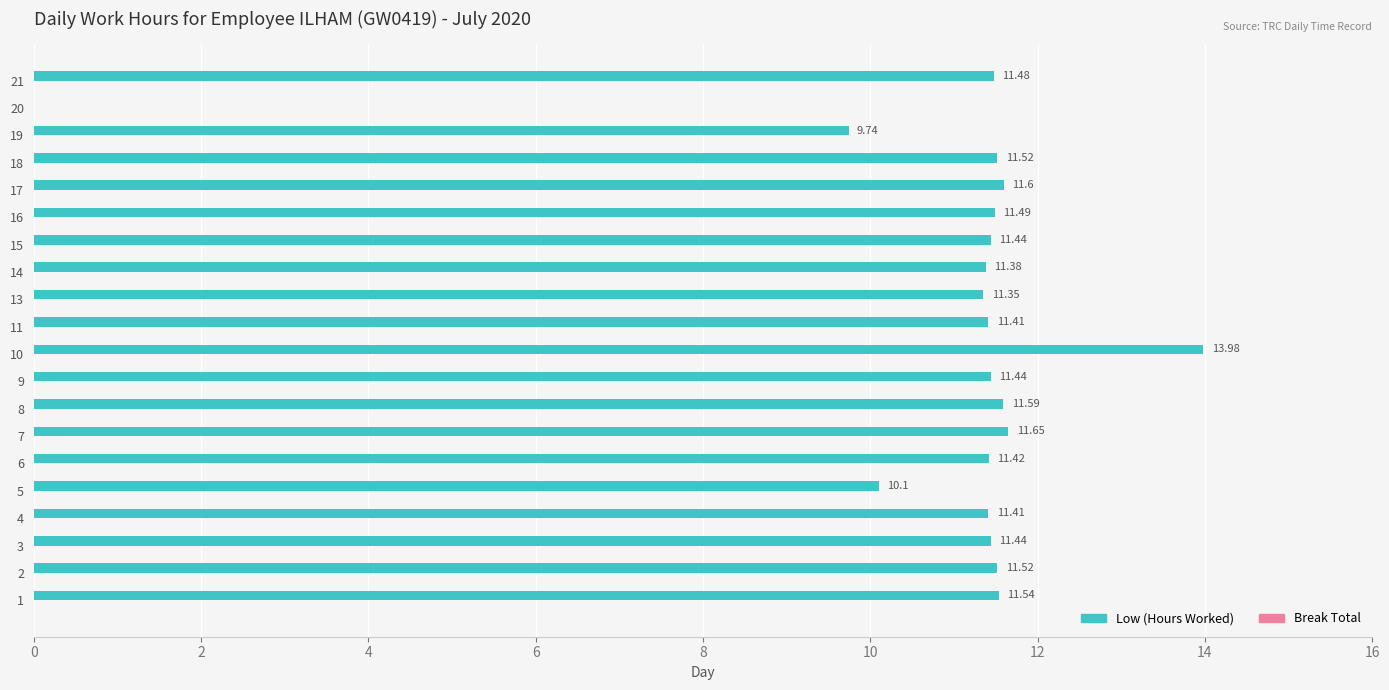

What is the sum of all values?

217.5